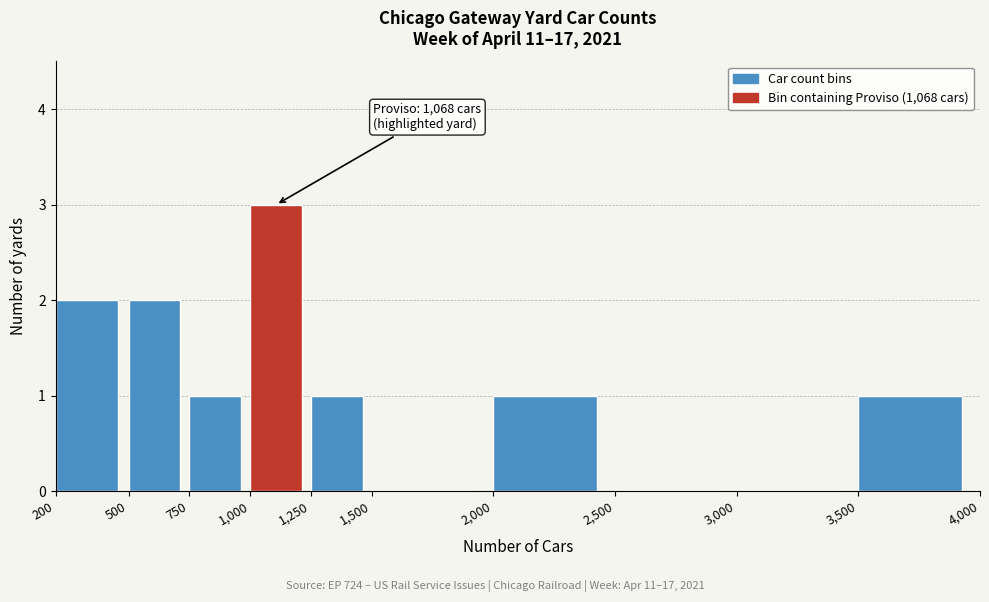

Reading right to left, list all the values displayed in this chart.

3,500=1	3,000=0	2,500=0	2,000=1	1,500=0	1,250=1	1,000=3	750=1	500=2	200=2